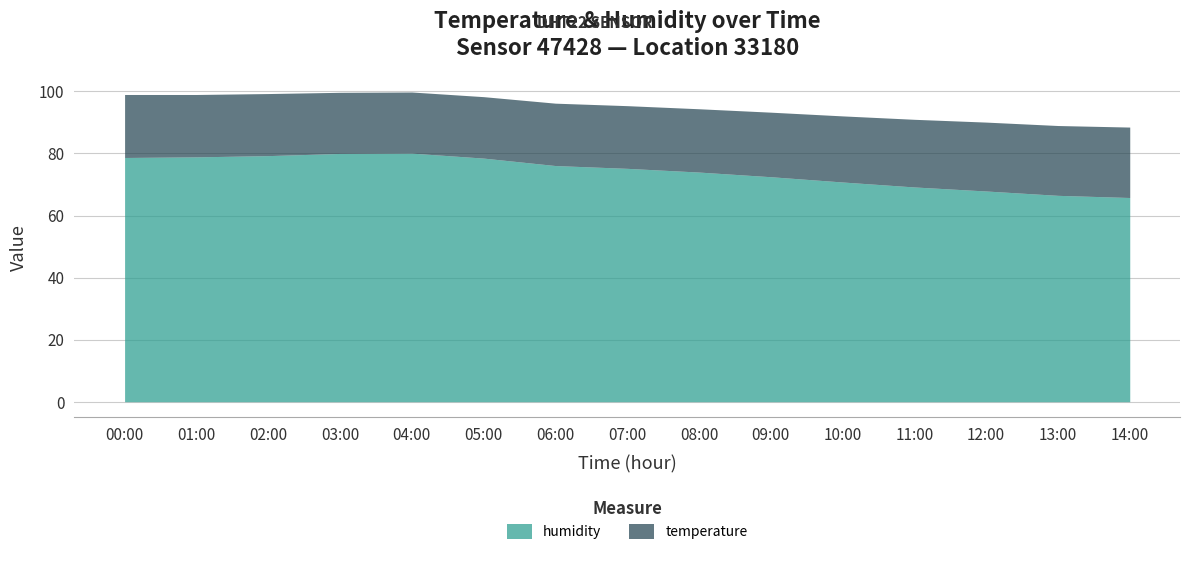

What is the sum of all humidity values?

1113.5